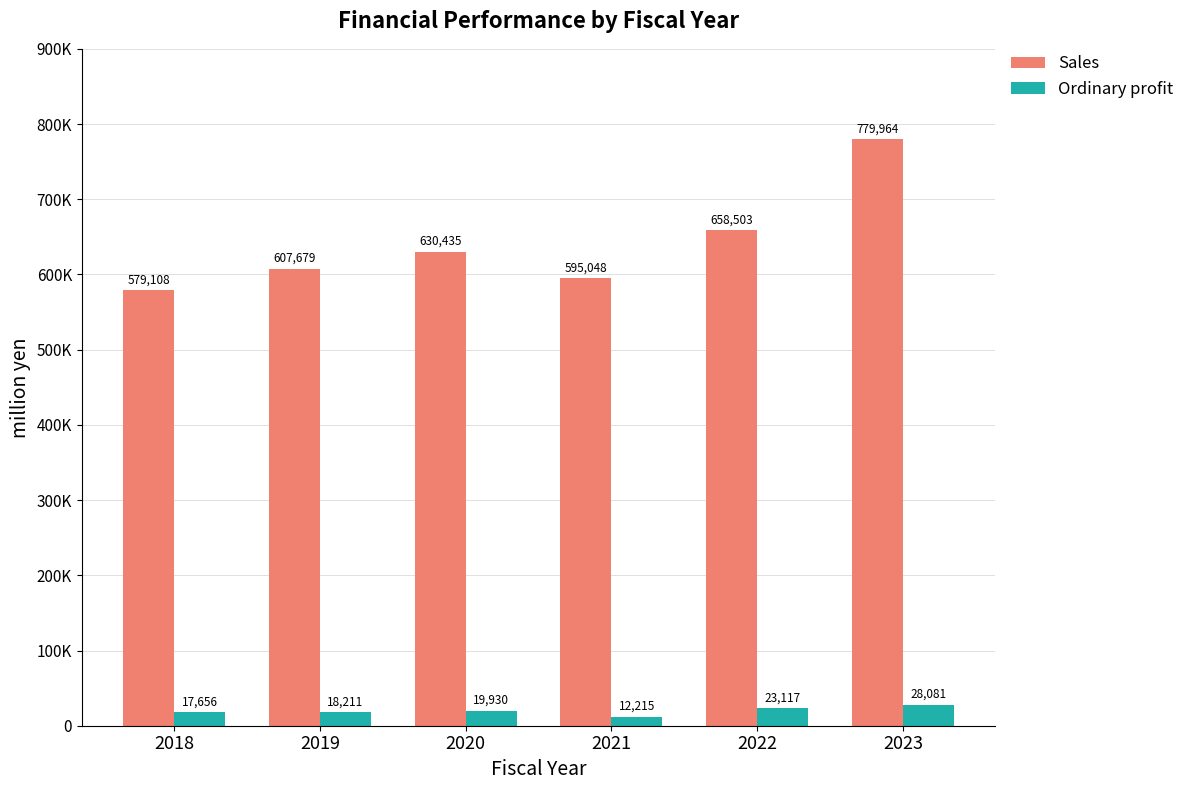

What is the difference between the second highest and minimum values in the Ordinary profit series?

10902